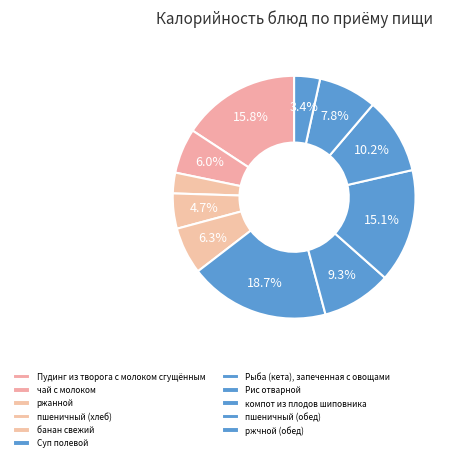

Count the number of slices in the pie.

11